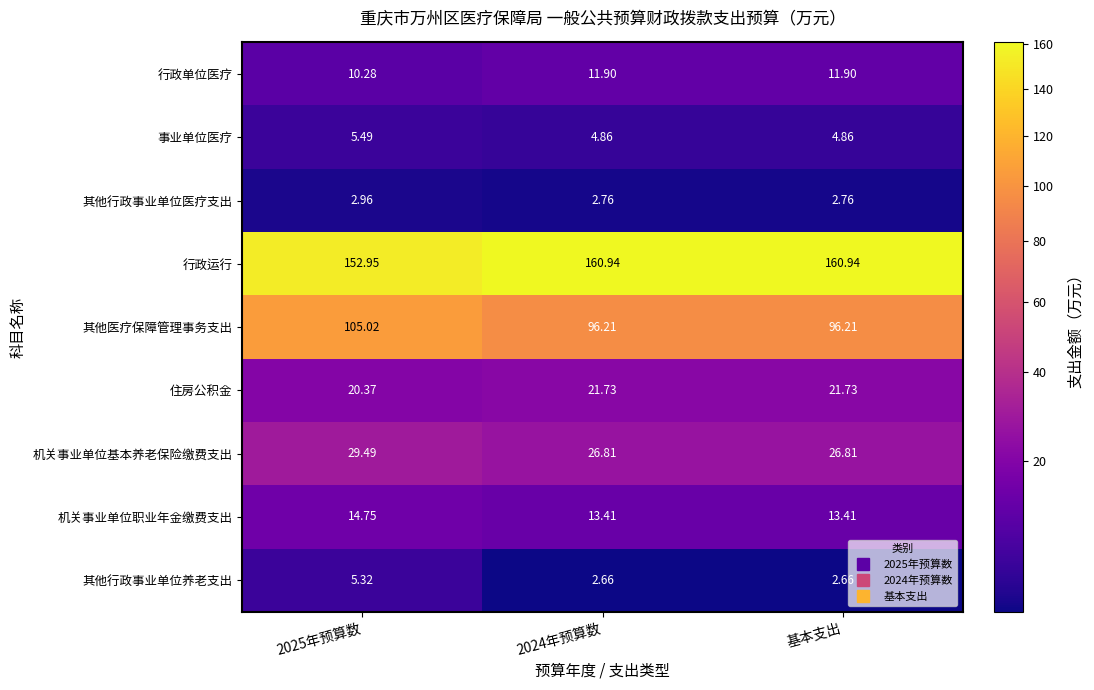

Between 2025年预算数 and 基本支出, which series saw the biggest shift?

其他医疗保障管理事务支出